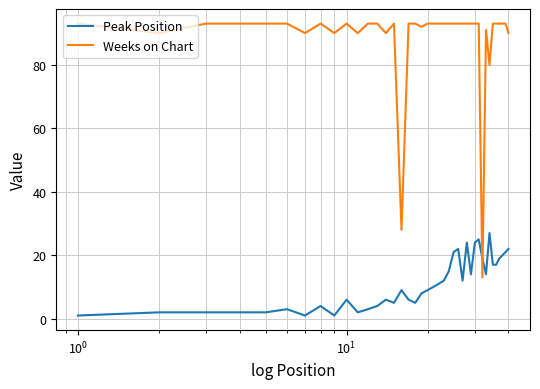

What is the lowest value of the Weeks on Chart series?

13